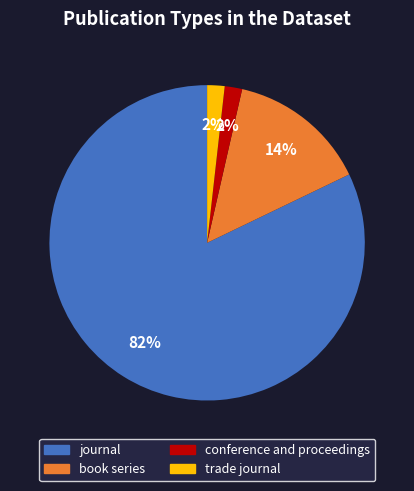

How many segments does this pie chart have?

4